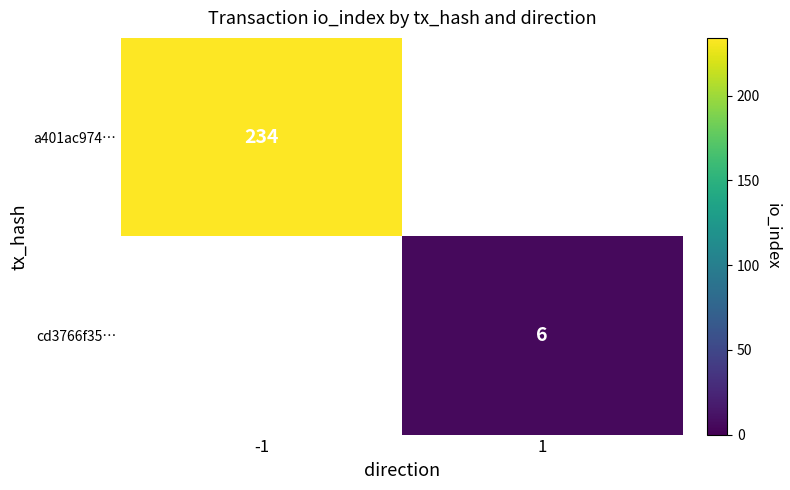

Is it true that a401ac974… equals 399 at -1?

False